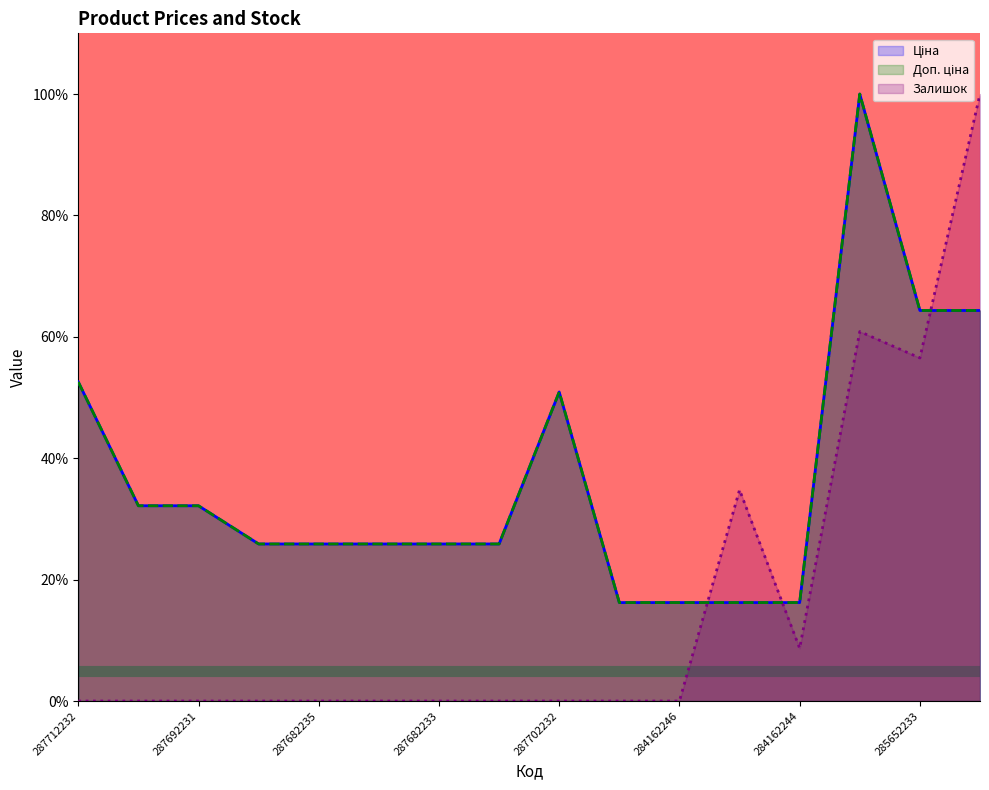

Between 287692233 and 287682234, which series saw the biggest shift?

Ціна